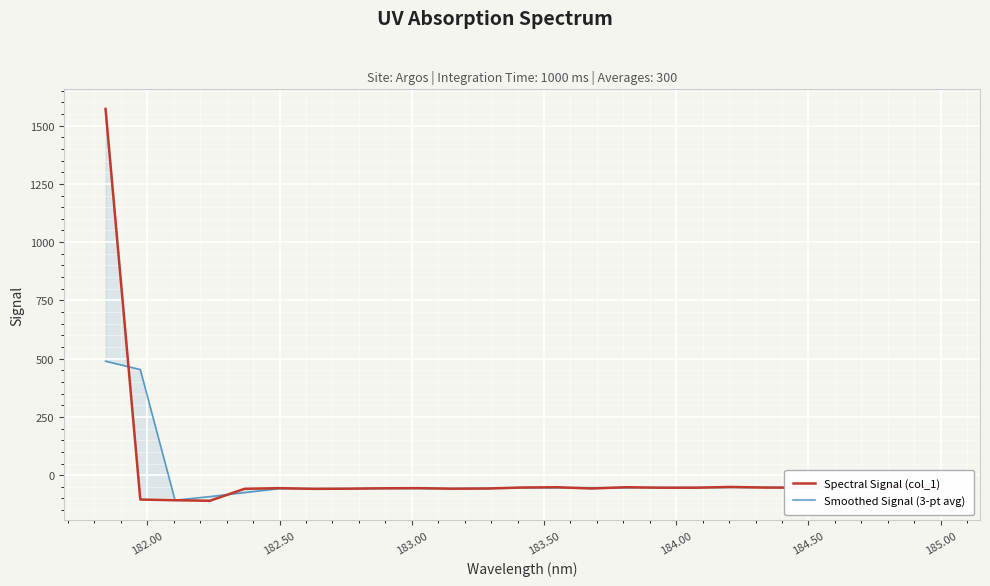

Which series has the largest total across all categories?

Spectral Signal (col_1)